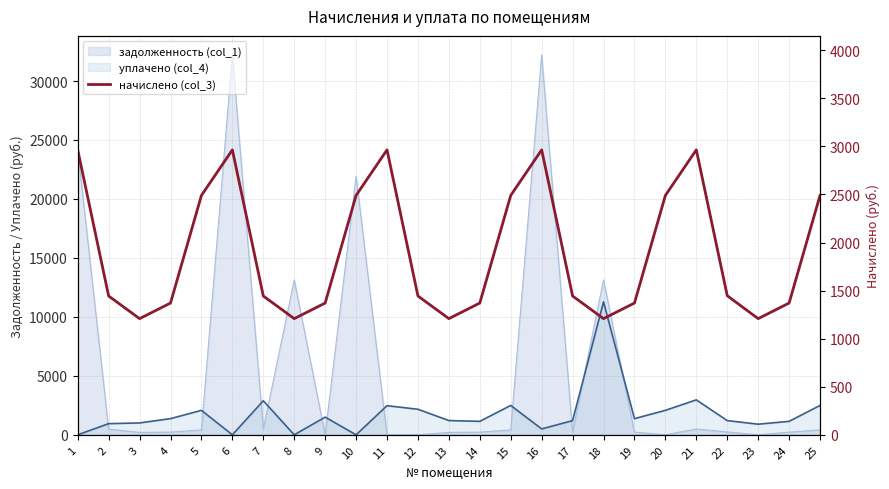

What is the difference between the values at 9 and 15?

1119.4